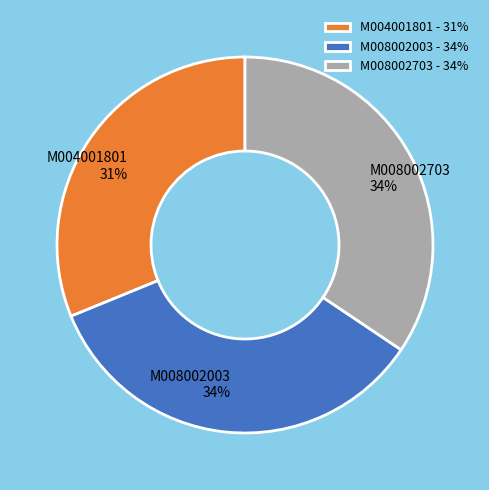

How many slices are in this pie chart?

3